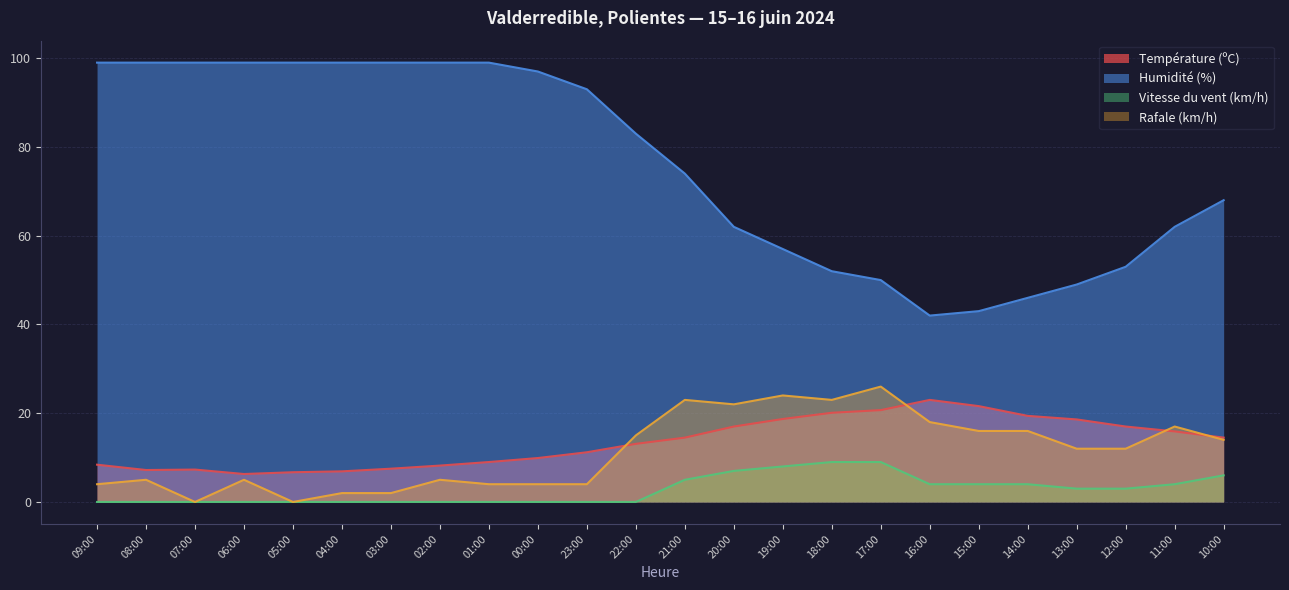

Is it true that Humidité (%) equals 63.8 at 05:00?

False